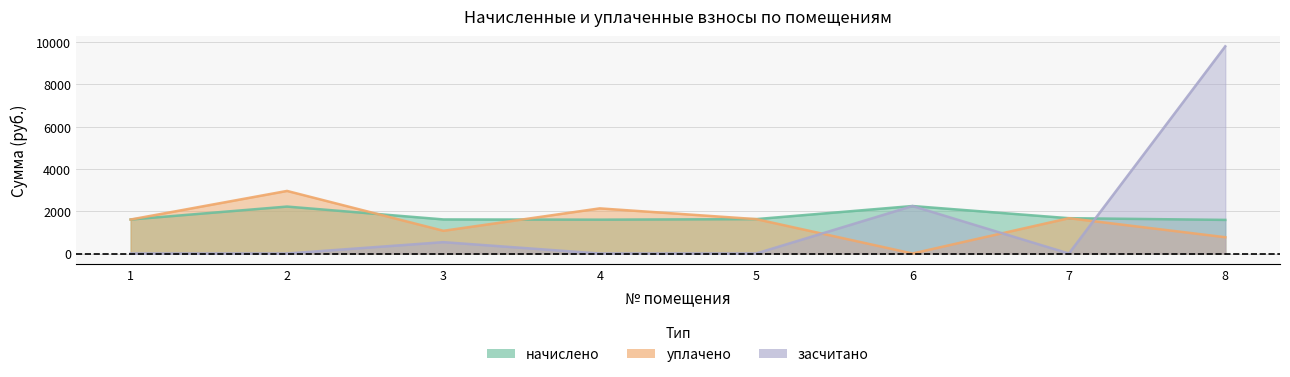

What is the highest value of the начислено series?

2247.3